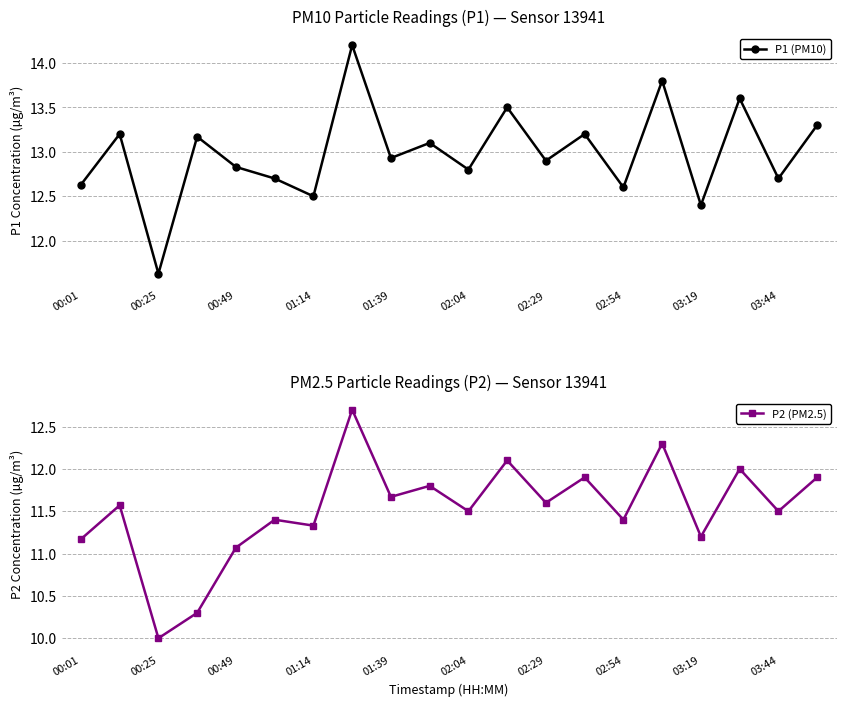

Where does the P1 (PM10) series first go above 12?

00:01